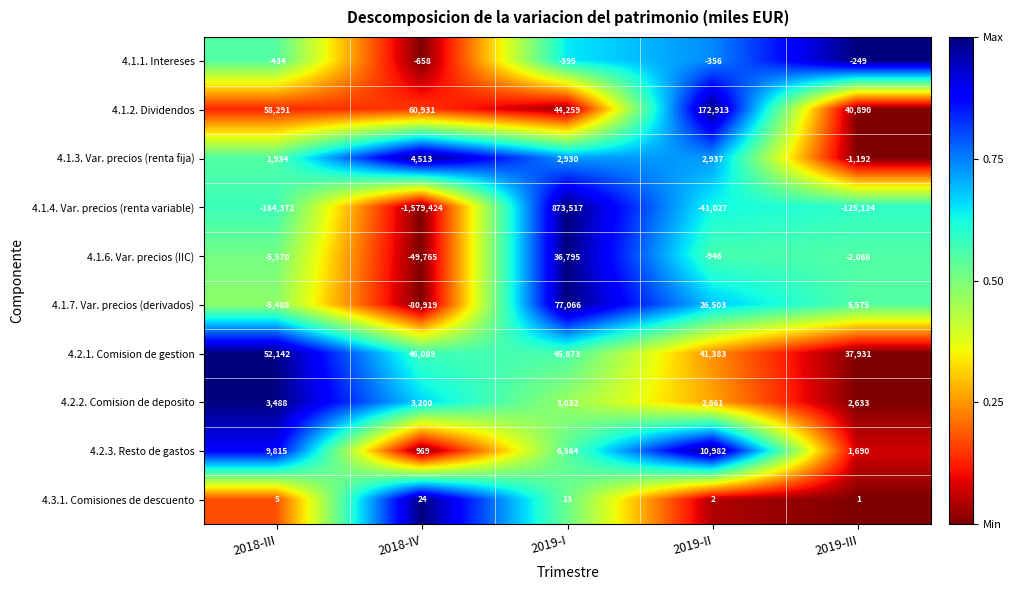

At which label does 4.1.2. Dividendos reach its peak?

2019-II